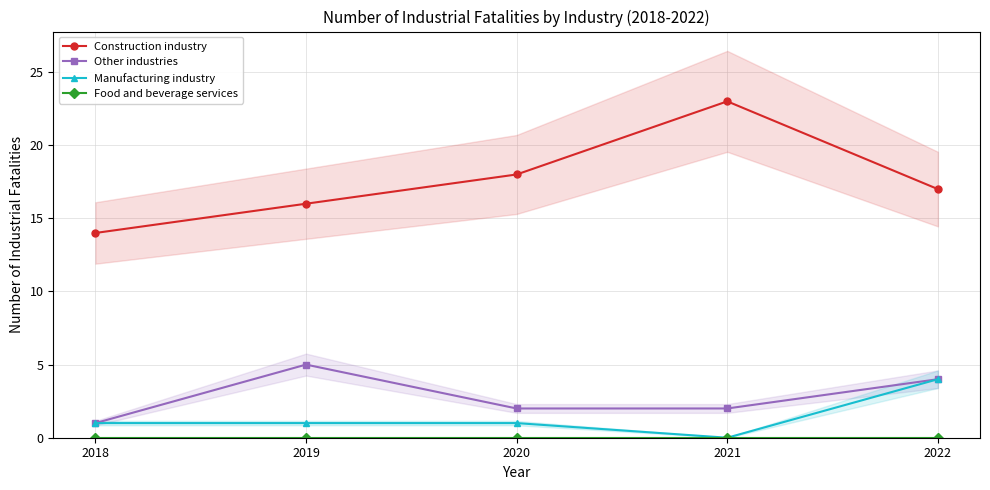

What is the approximate value of Construction industry at 2020?

18